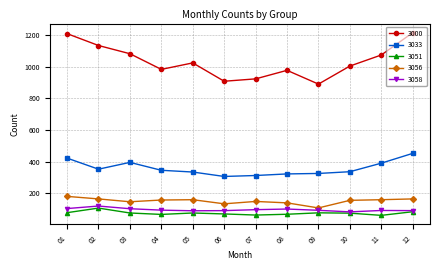

Is it true that 3033 equals 396 at 03?

True